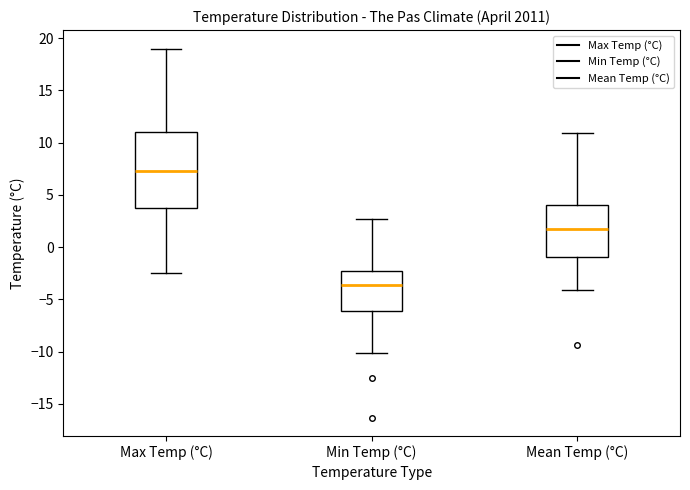

Where does the upper whisker of the box for Max Temp (°C) end on the y-axis? The values are not printed on the chart, so give them approximately, as read against the axis.

19.0